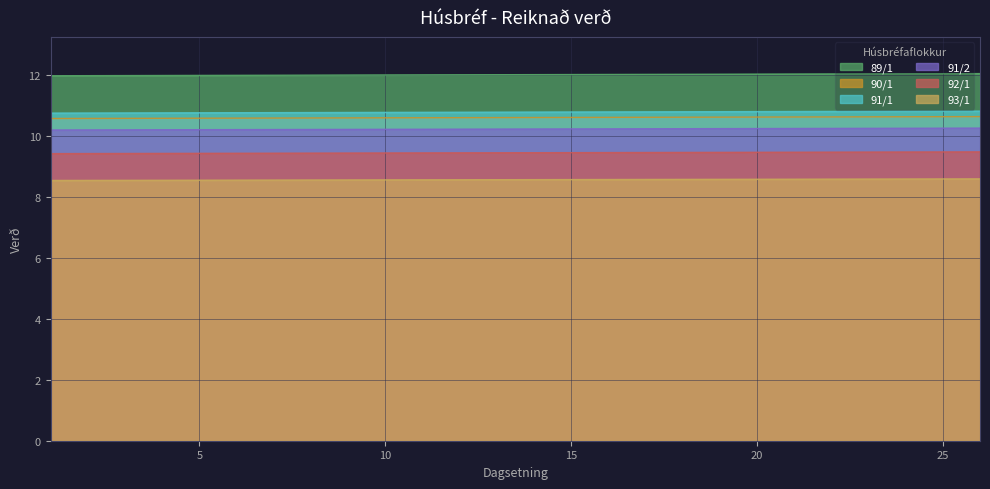

What is the total value across all series at 4?

61.5